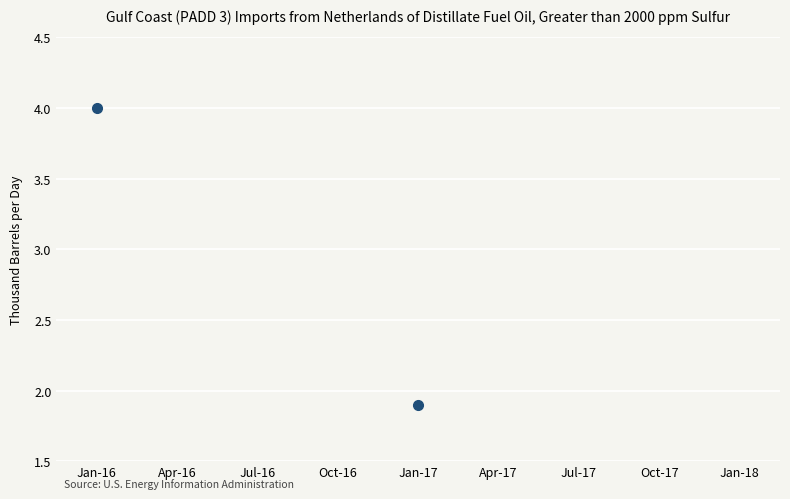

What is the range of X values (max minus min)?

8.0